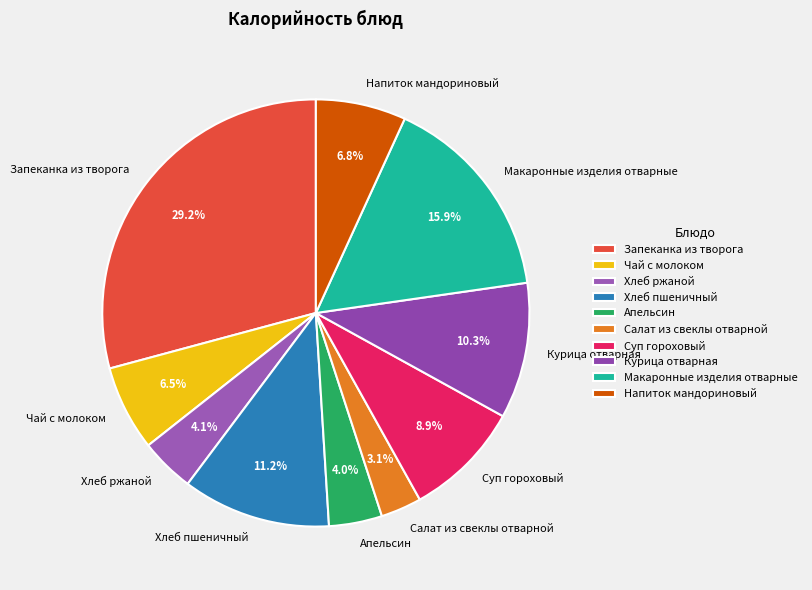

What percentage is NOT represented by Хлеб пшеничный?

88.8%